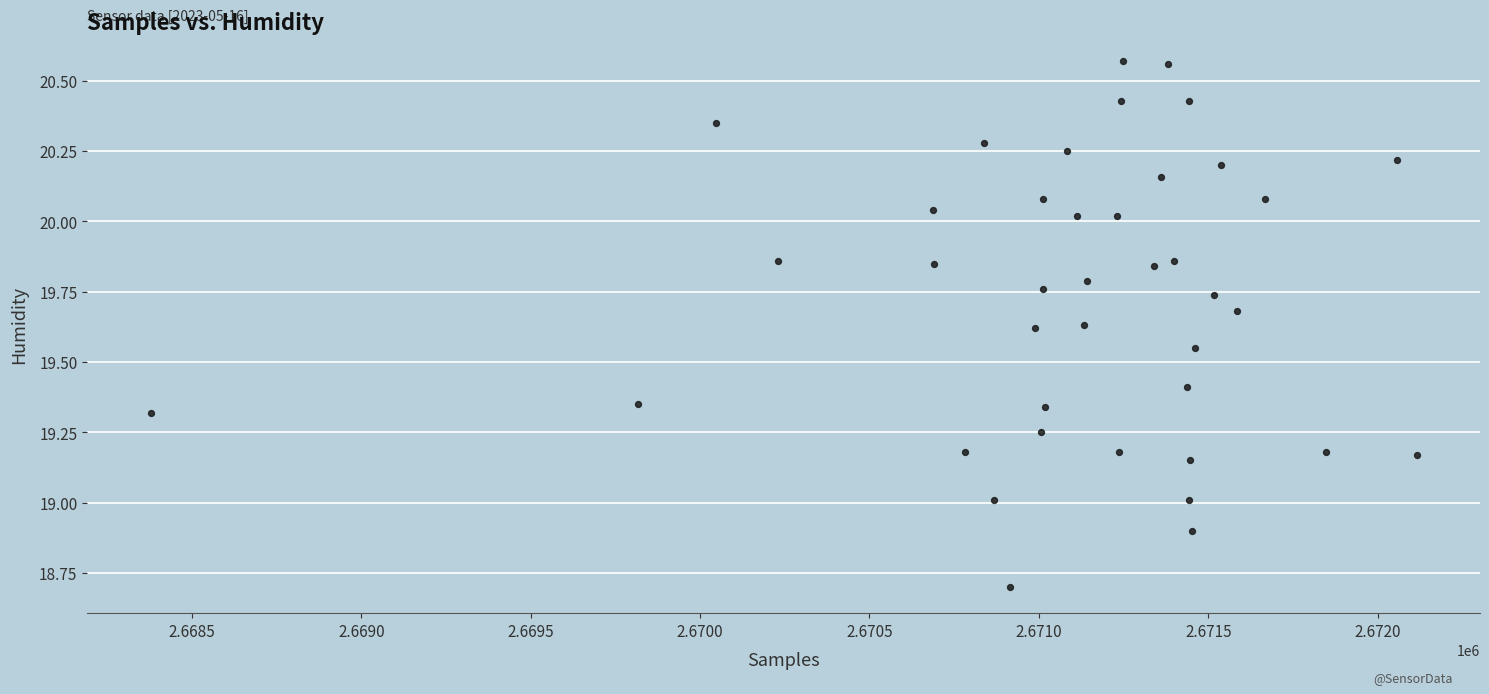

What is the range of Y values (max minus min)?

1.9